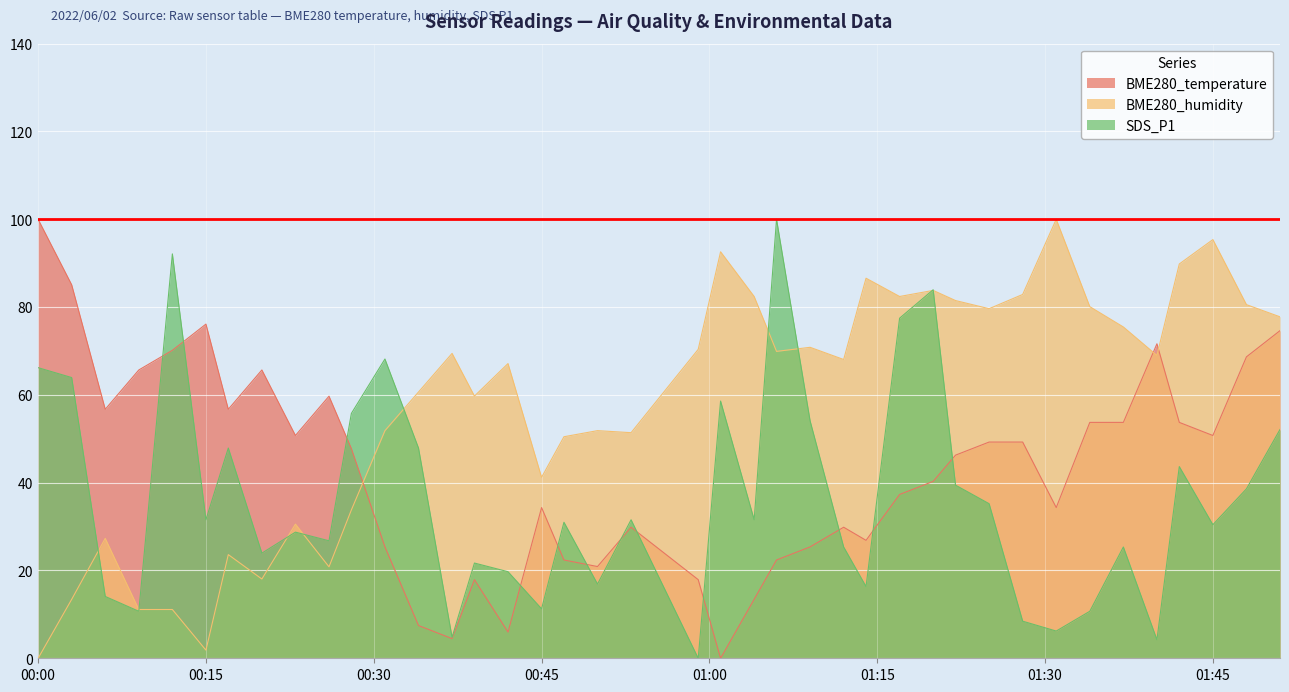

Which series has the largest total across all categories?

BME280_humidity